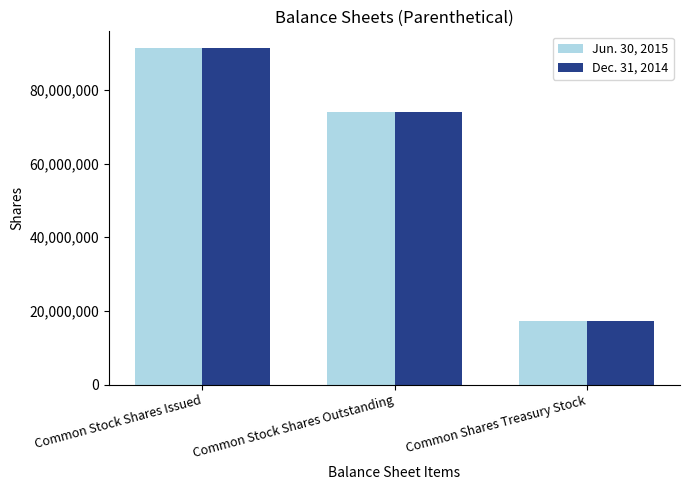

List the labels in order of Dec. 31, 2014 value, smallest first.

Common Shares Treasury Stock, Common Stock Shares Outstanding, Common Stock Shares Issued